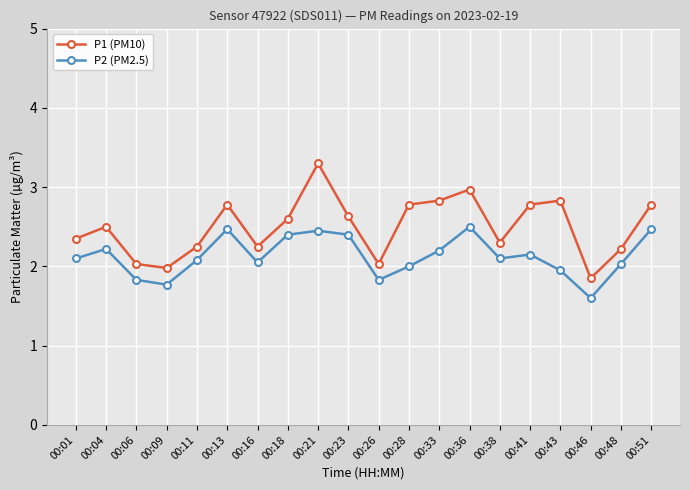

Which category has the lowest value in the P1 (PM10) series?

00:46